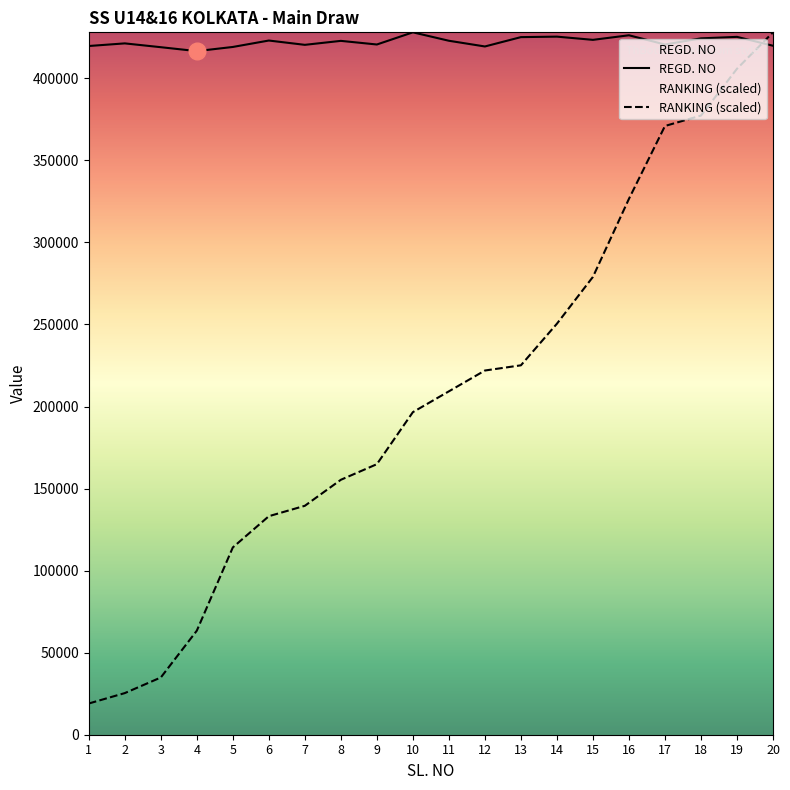

In REGD. NO, how many points are lower than both neighbors (excluding endpoints)?

6